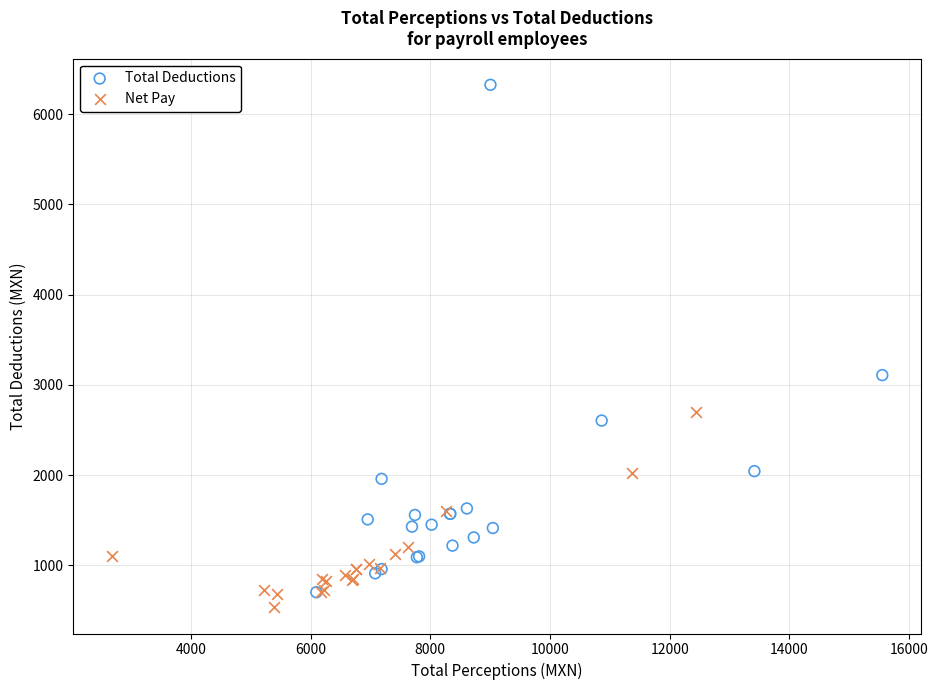

Which series has the widest spread of Y values?

Total Deductions